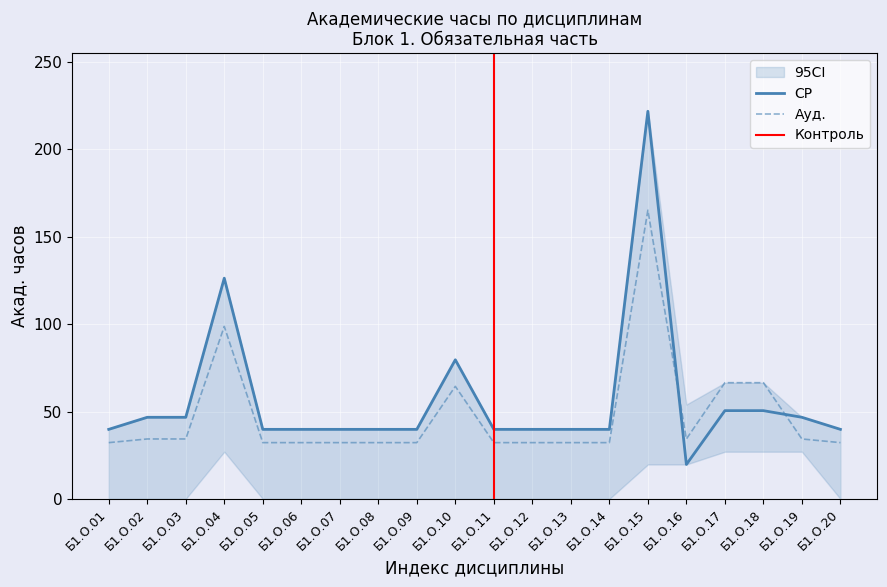

Where is the first local maximum for СР?

Б1.О.04